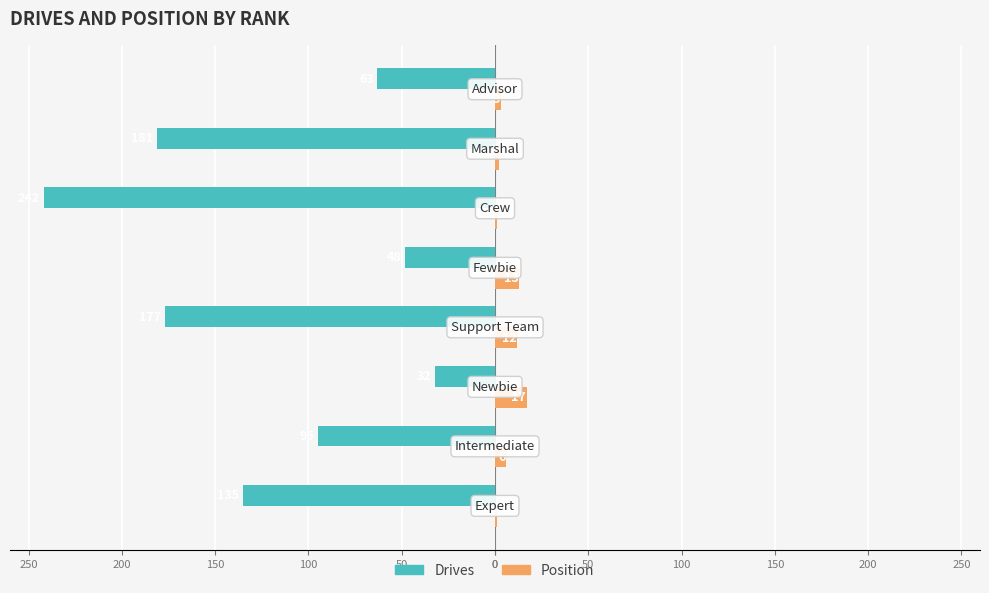

What are all the series names shown in the legend?

Drives, Position